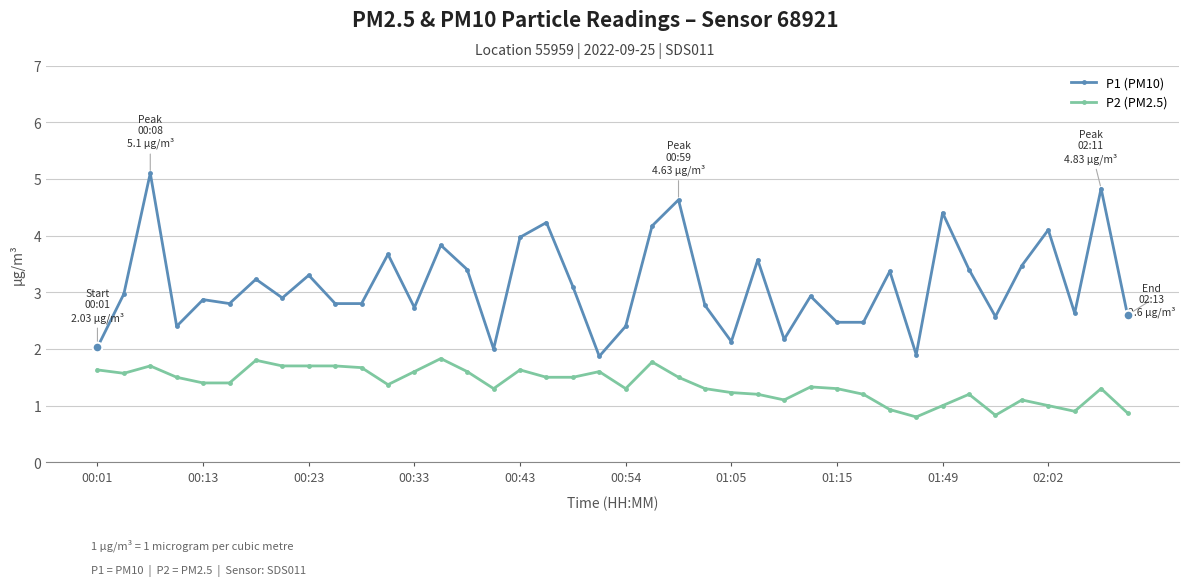

What is the value of the P2 (PM2.5) point at the 36th from the left?

1.1